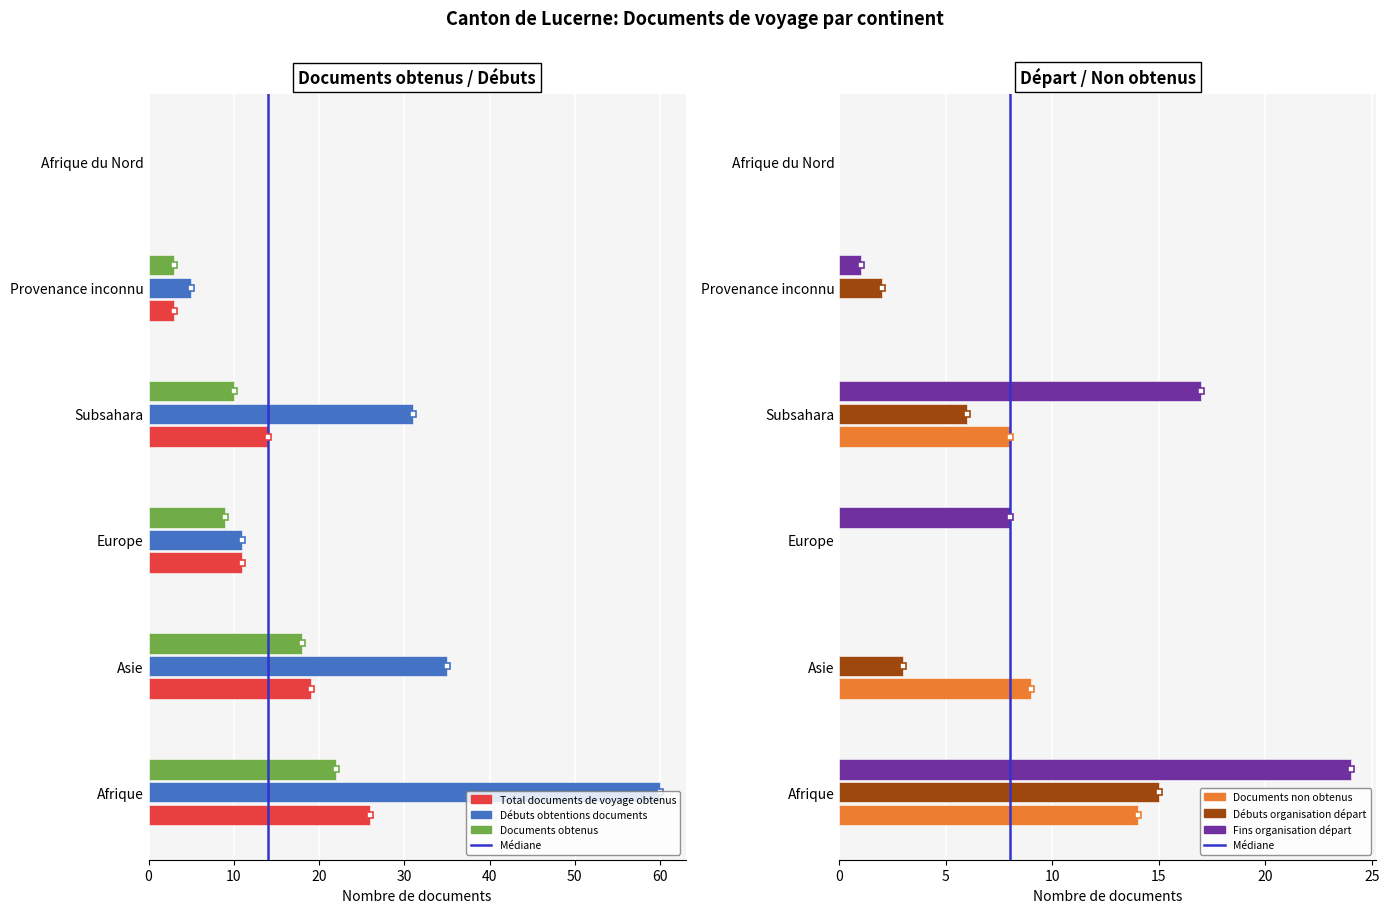

What is the average value of the Fins organisation départ series?

8